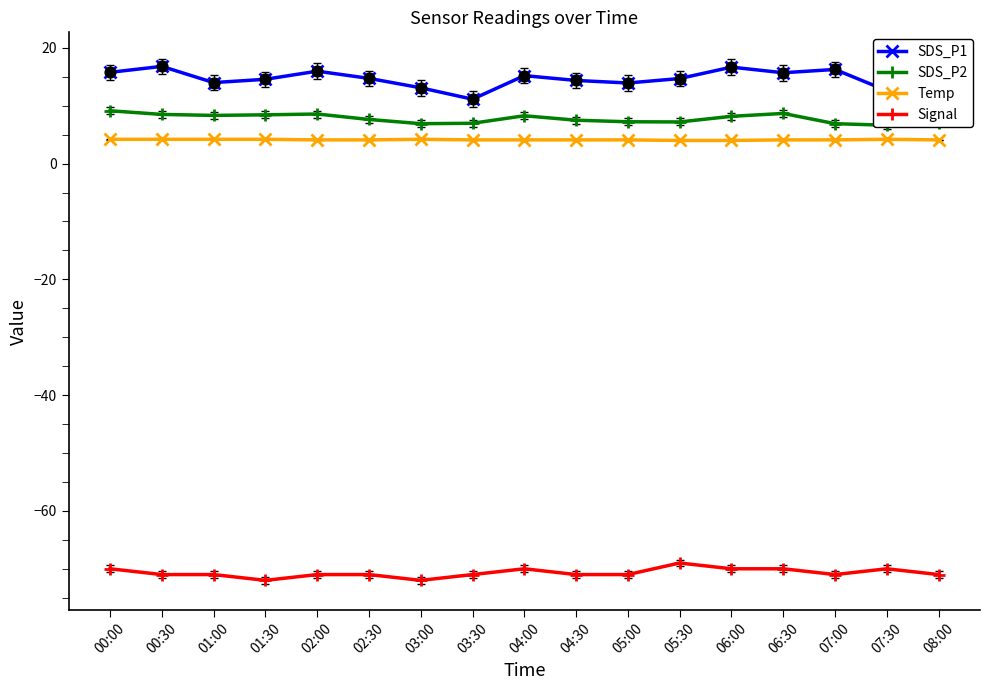

Which series reaches the maximum Y coordinate?

SDS_P1